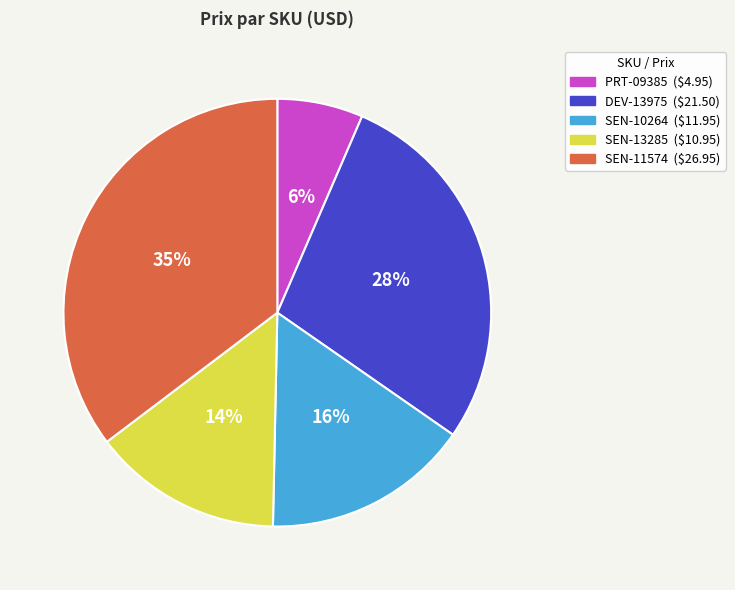

Between DEV-13975 and SEN-11574, which is larger?

SEN-11574